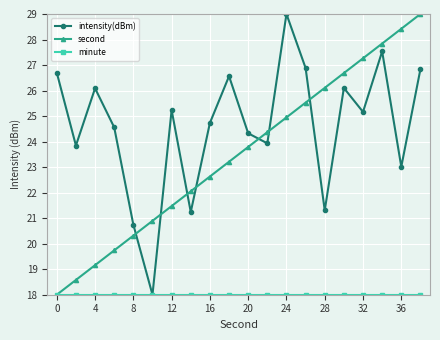

What is the maximum value shown in the chart?

29.0